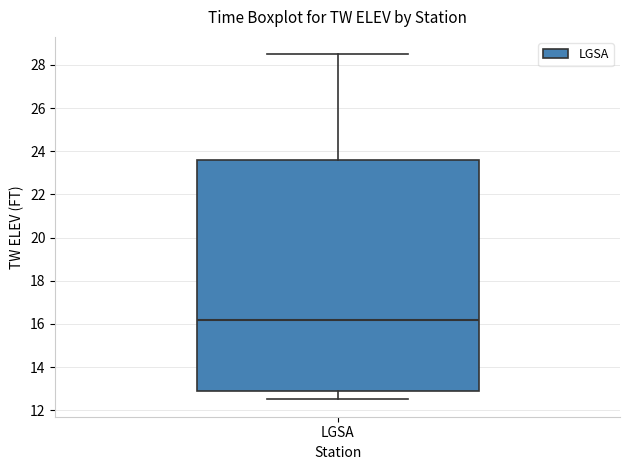

Read this box plot against the y-axis: the position of the median line, the range covered by the box, and the ends of both whiskers. The values are not printed on the chart, so give them approximately, as read against the axis.

median 16.2, box 13.0 to 23.6, whiskers 12.6 to 28.6